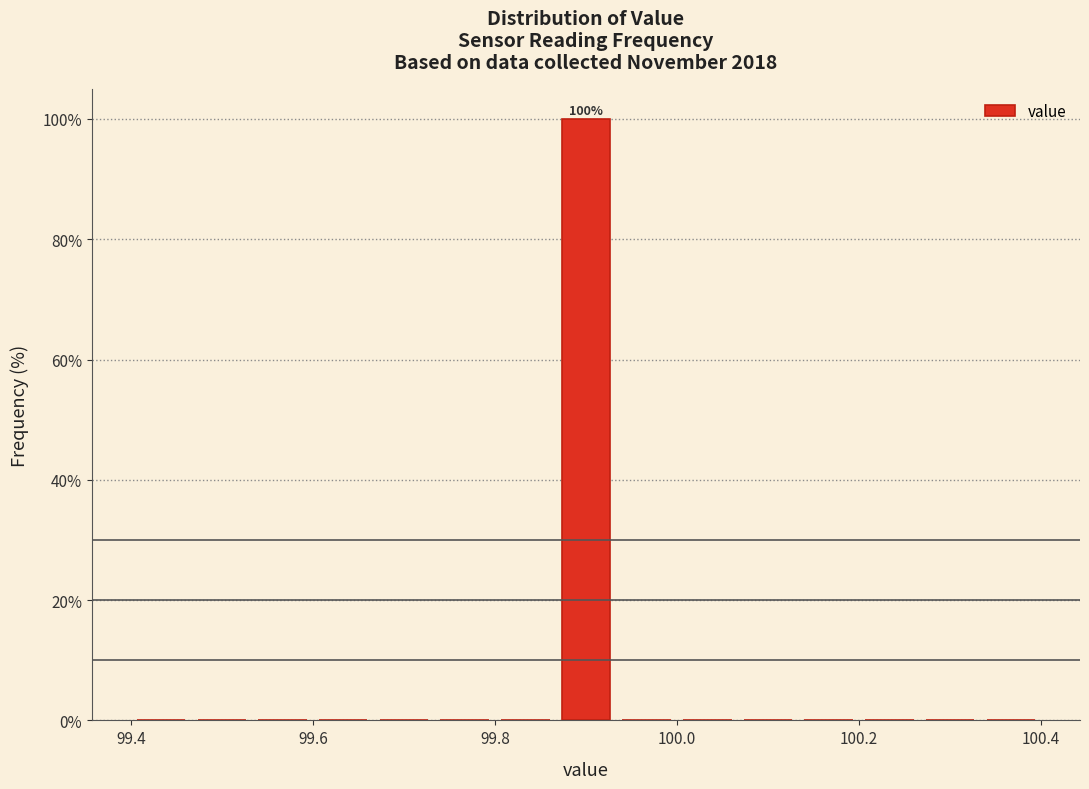

Around what value on the x-axis is the tallest bar? Give the approximate position of its centre, as read against the axis.

99.90